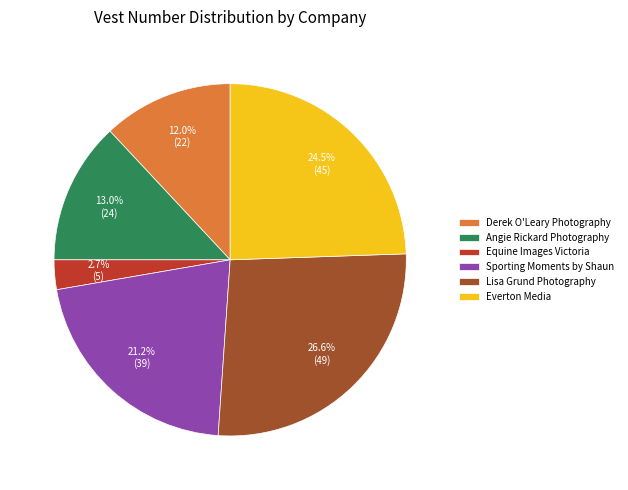

How many segments does this pie chart have?

6